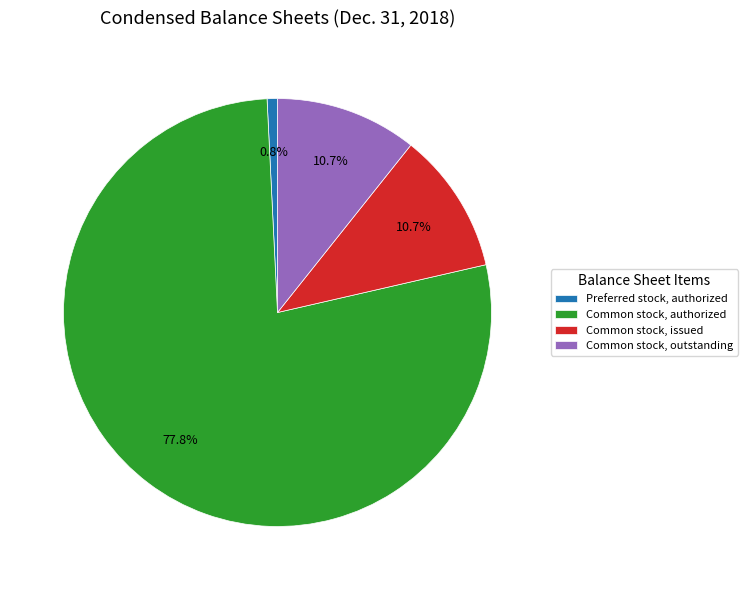

True or false: Common stock, authorized accounts for 69% of the total.

False